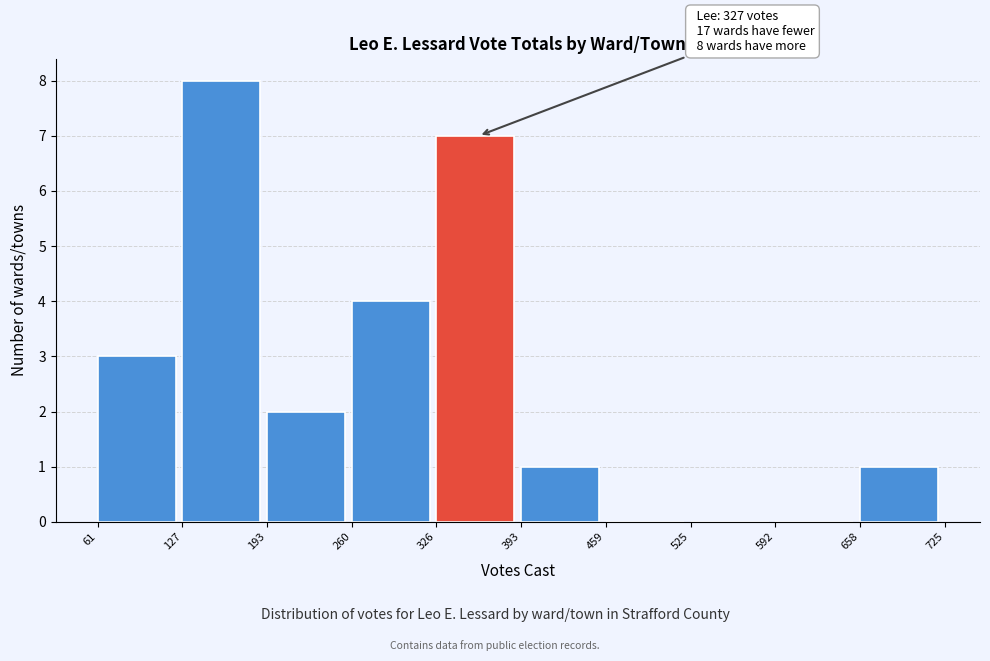

Which range on the x-axis has the tallest bar?

127 to 193